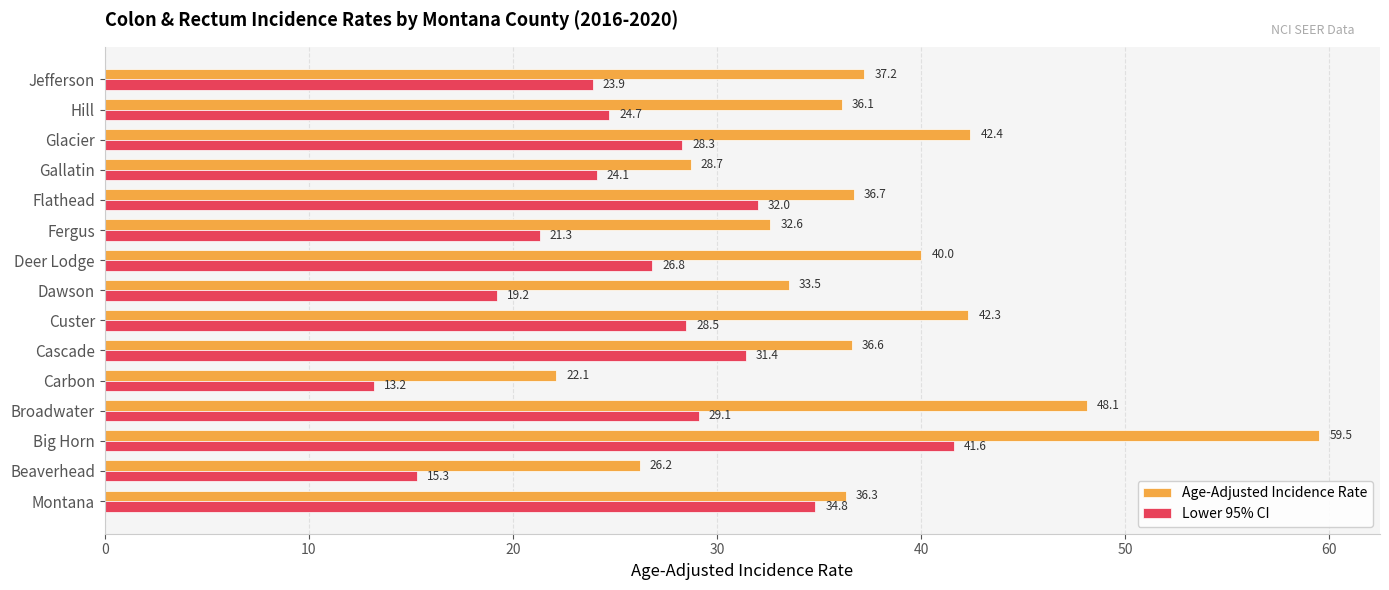

Read the Lower 95% CI value at Montana.

34.8